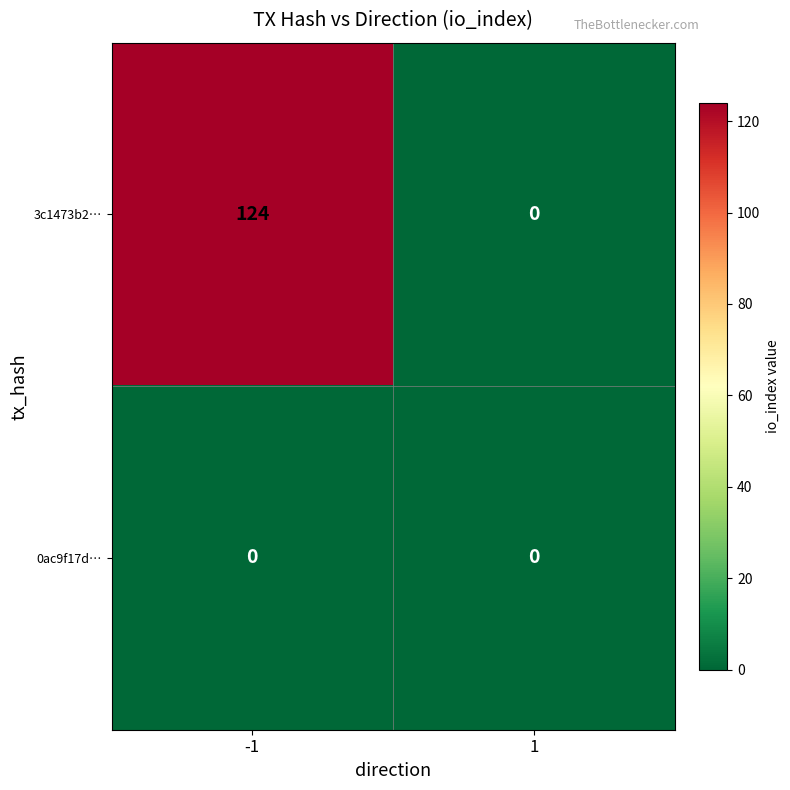

How many series are shown in this chart?

2